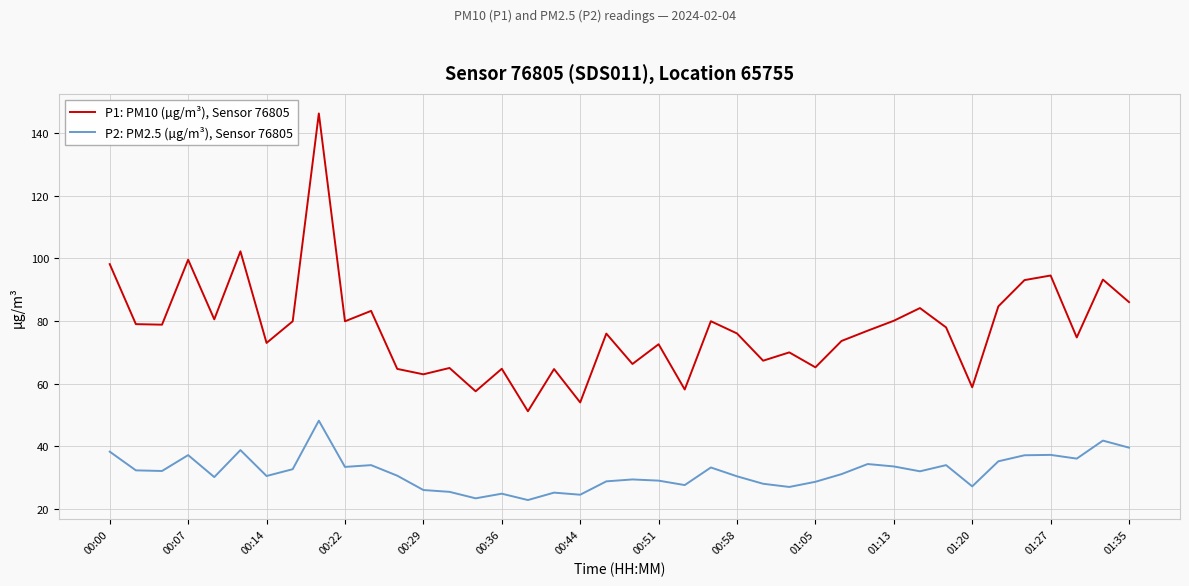

True or false: P1: PM10 (µg/m³), Sensor 76805 and P2: PM2.5 (µg/m³), Sensor 76805 cross at least once.

False